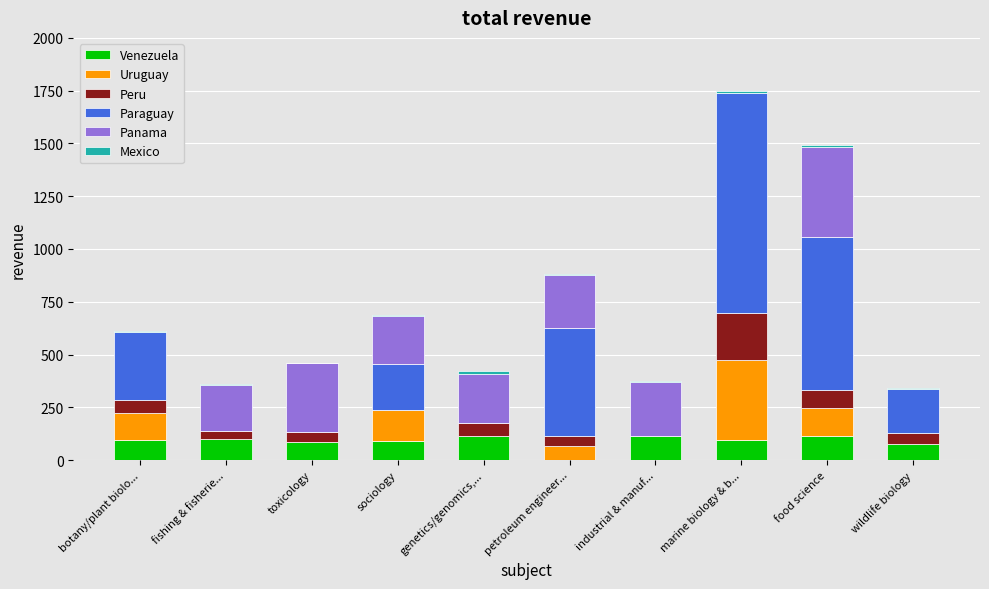

Count the number of categories in the chart.

10